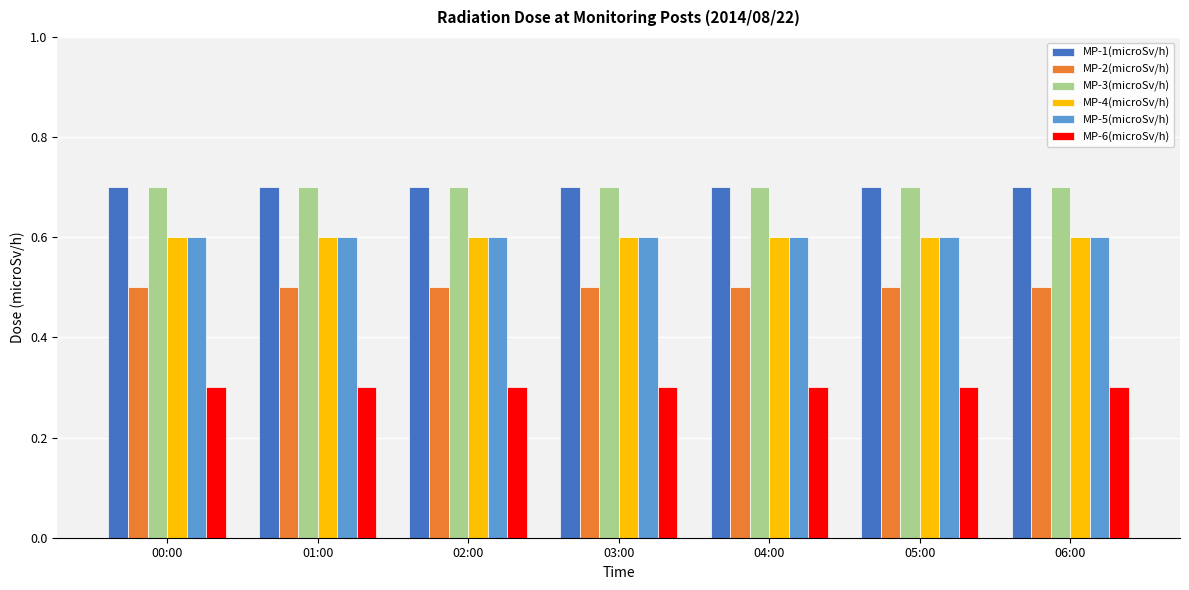

What is the spread (max minus min) of values at 00:00?

0.4